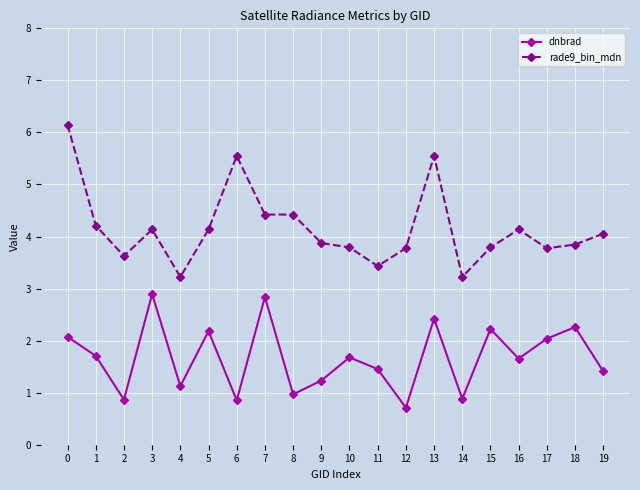

What is the value of the dnbrad point at the 13th from the left?

0.7